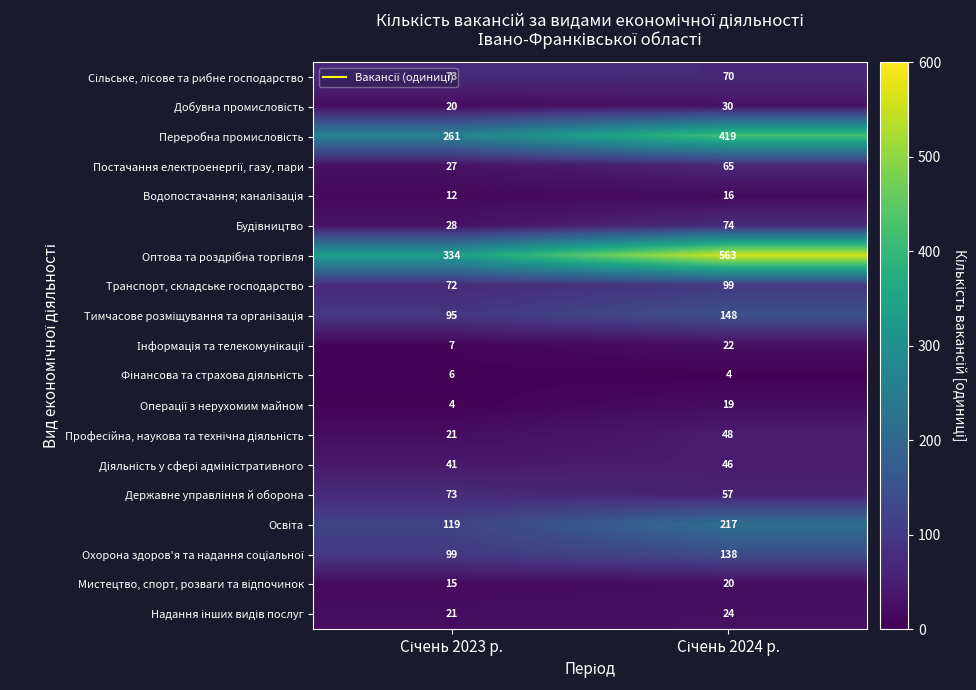

What is the greatest value displayed?

563